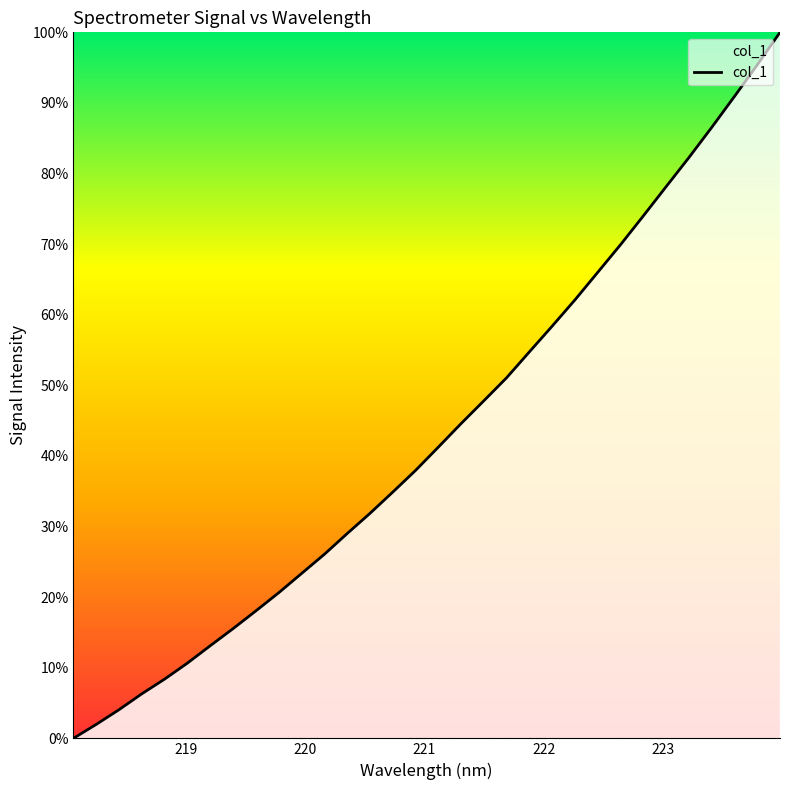

True or false: there are more than 0 points higher than both neighbors.

False